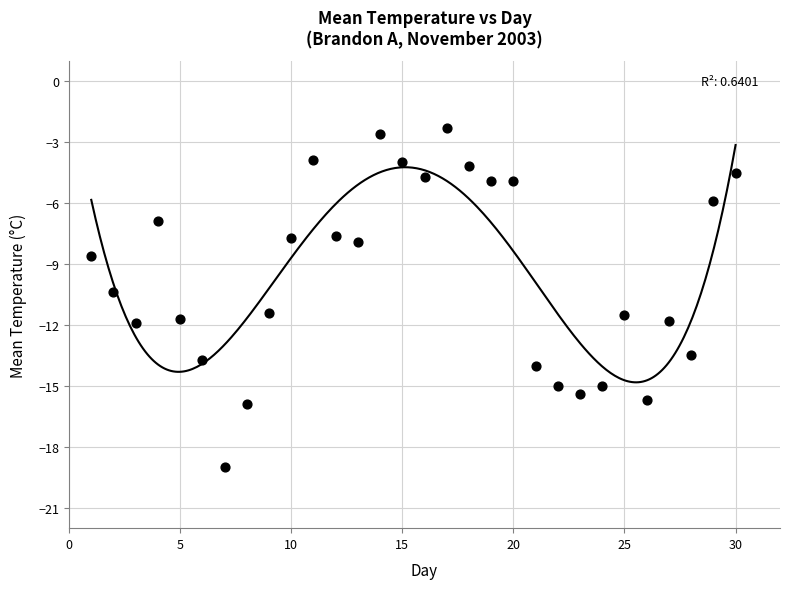

What is the range of X values (max minus min)?

29.0